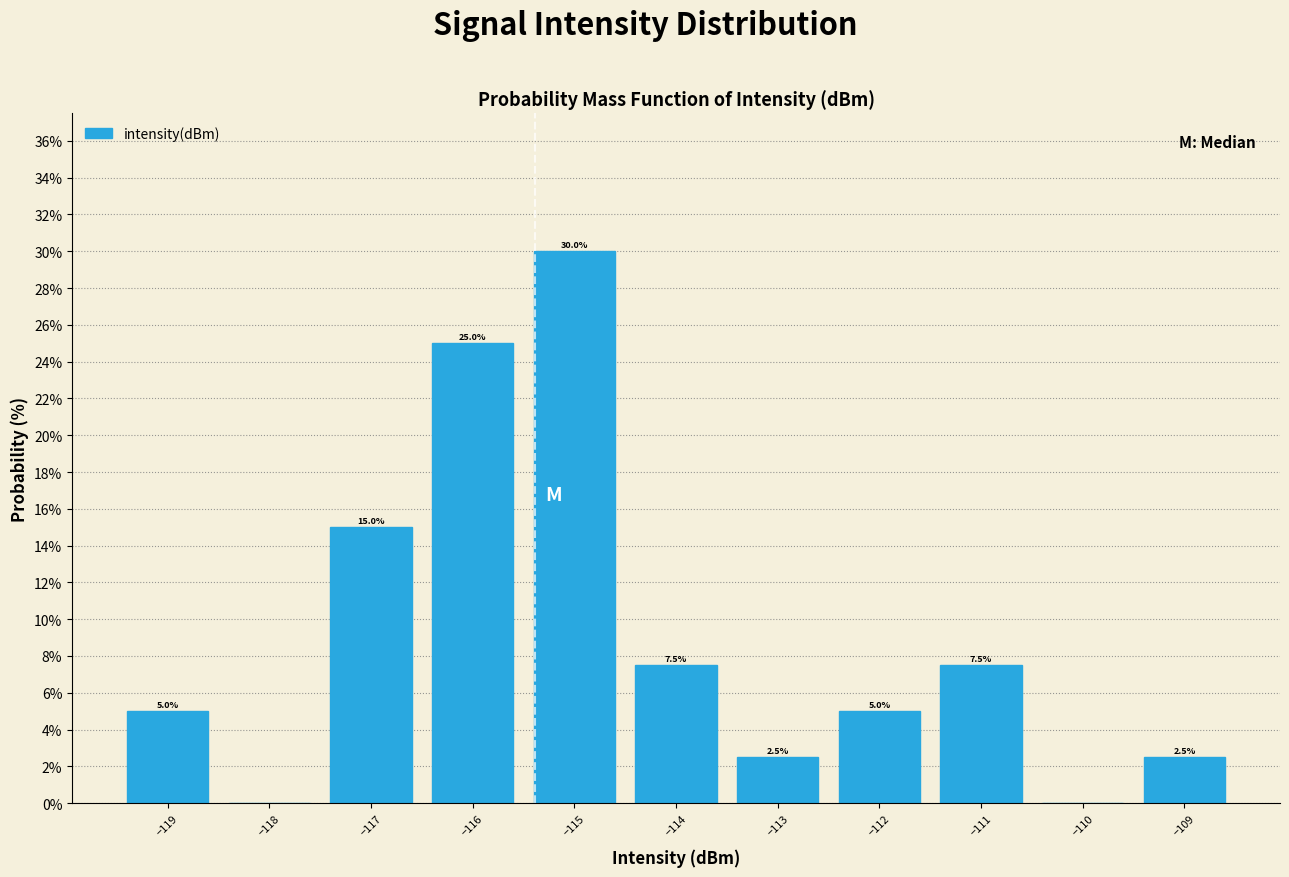

Which range on the x-axis has the tallest bar?

-115.5 to -114.5